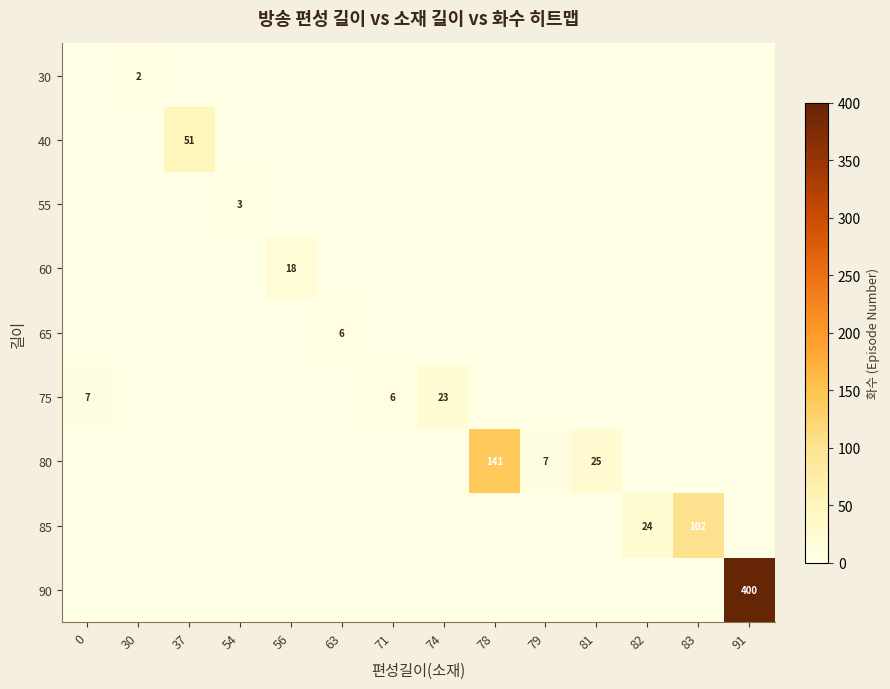

At how many categories does at least one series exceed 118?

2